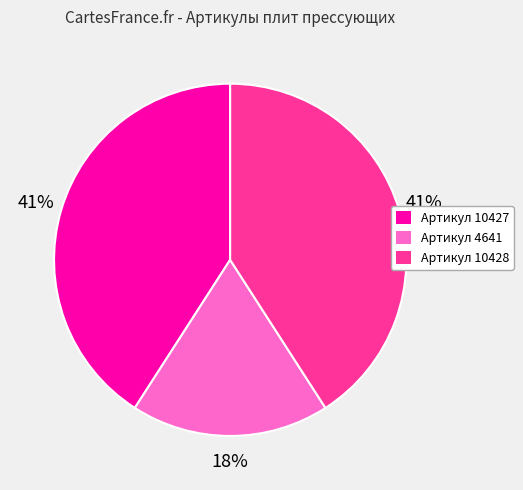

How many segments does this pie chart have?

3